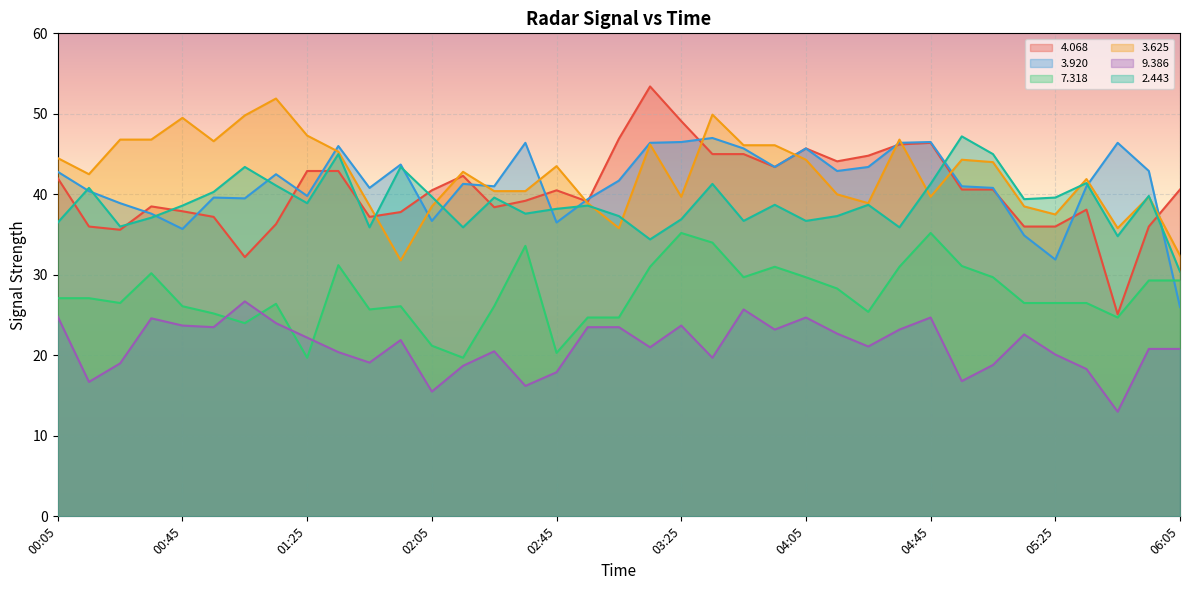

How many lines are shown in the chart?

6